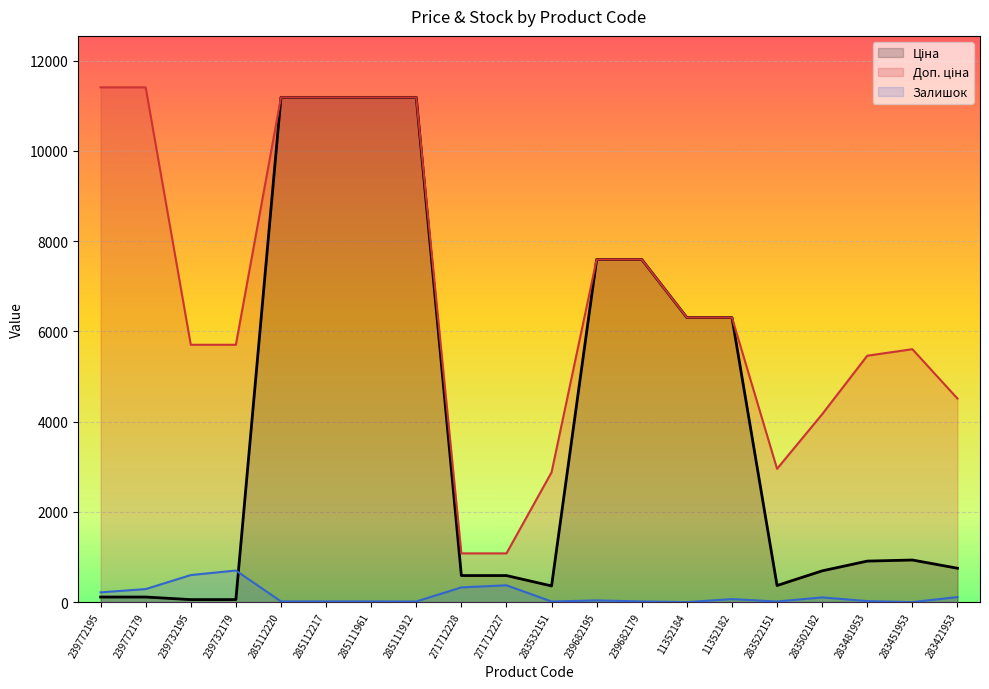

What is the sum of the Доп. ціна values at 285112220 and 285111961?

22376.3